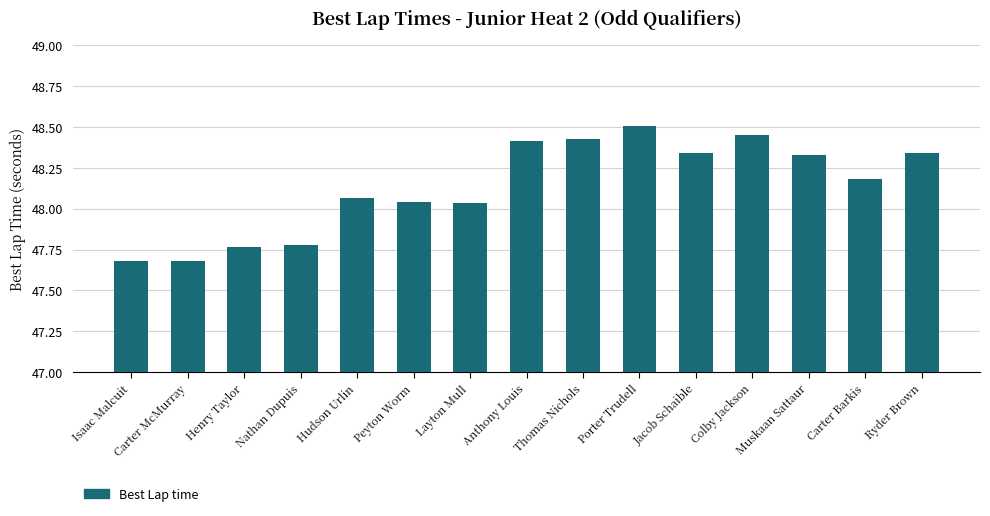

What is the sum of the values at Hudson Urlin and Colby Jackson?

96.5